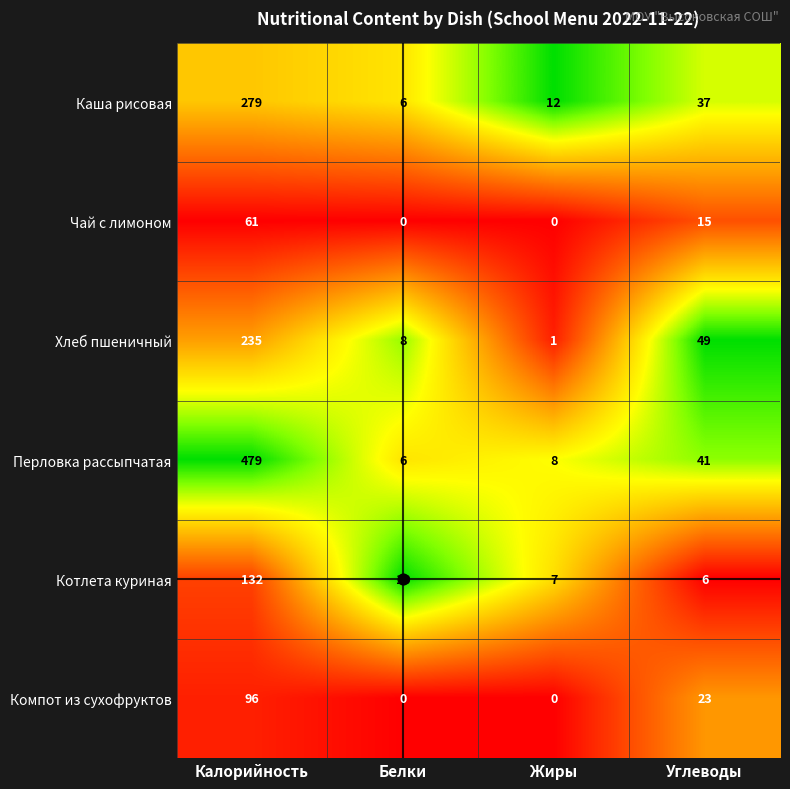

List the series in order of their peak value, highest first.

Перловка рассыпчатая, Каша рисовая, Хлеб пшеничный, Котлета куриная, Компот из сухофруктов, Чай с лимоном